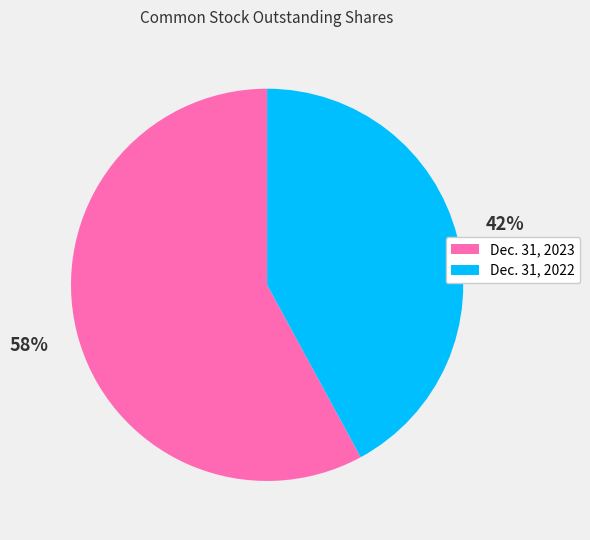

How many slices are in this pie chart?

2